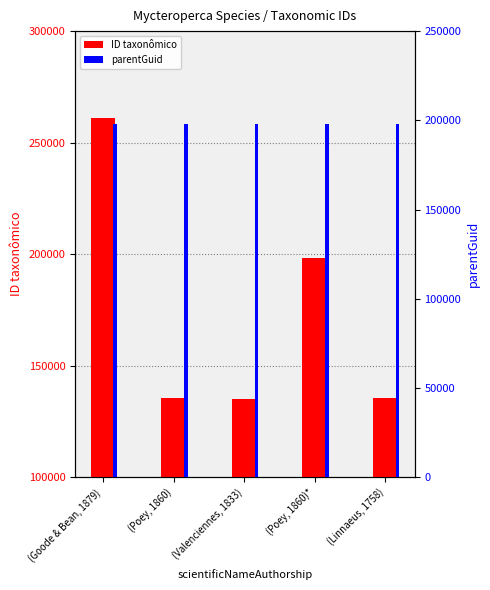

Read the parentGuid value at (Linnaeus, 1758).

197916